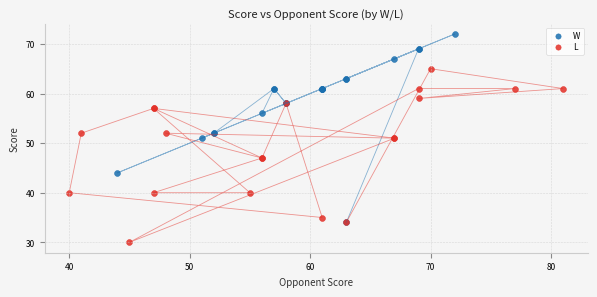

What are all the series names shown in the legend?

W, L